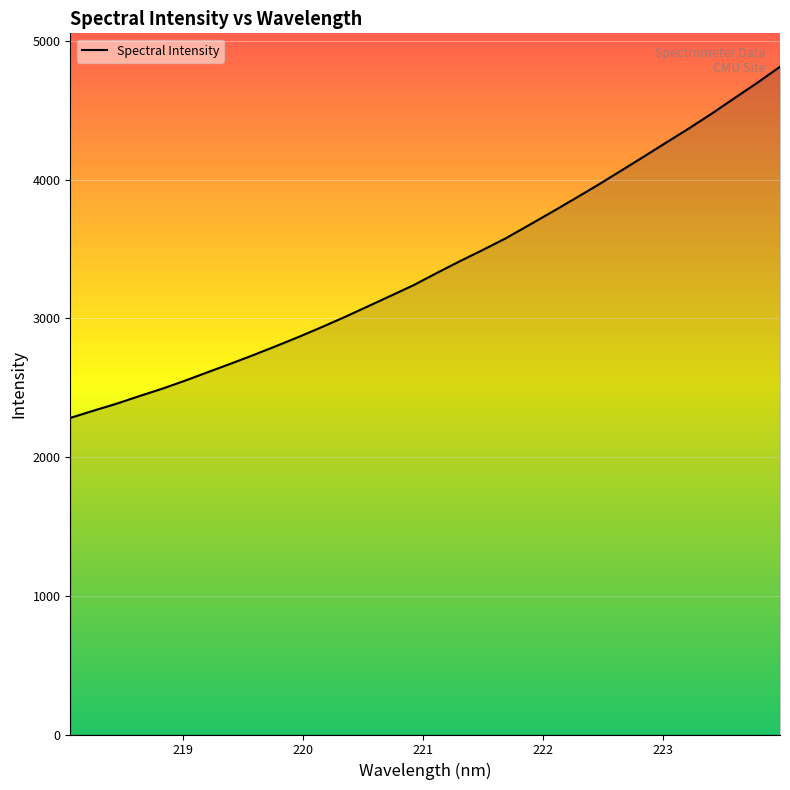

What is the minimum value shown in the chart?

2282.0